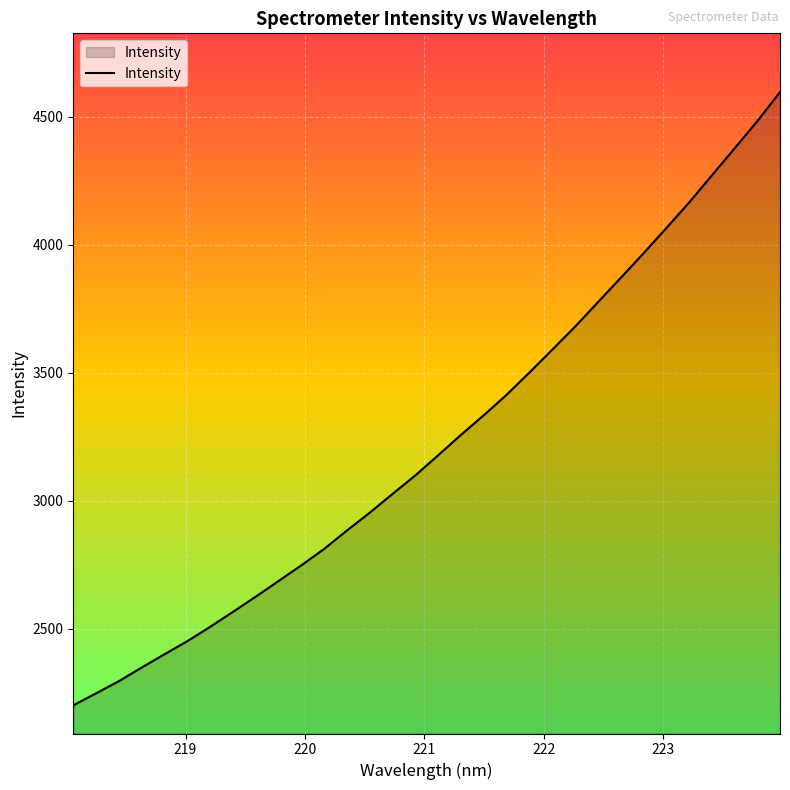

What is the greatest value displayed?

4597.0